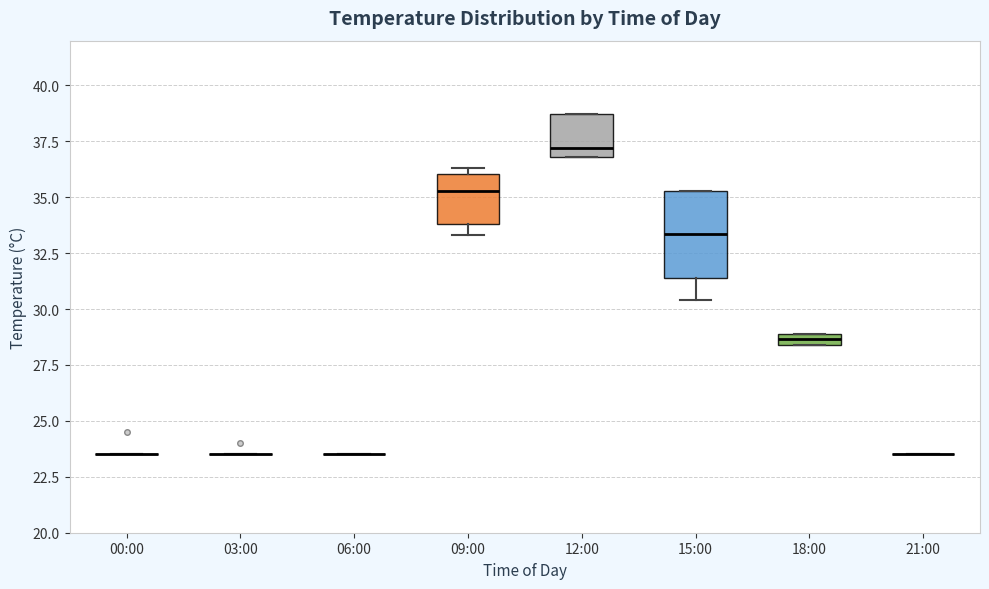

Where is the lower edge of the box for 09:00 on the y-axis? The values are not printed on the chart, so give them approximately, as read against the axis.

34.0